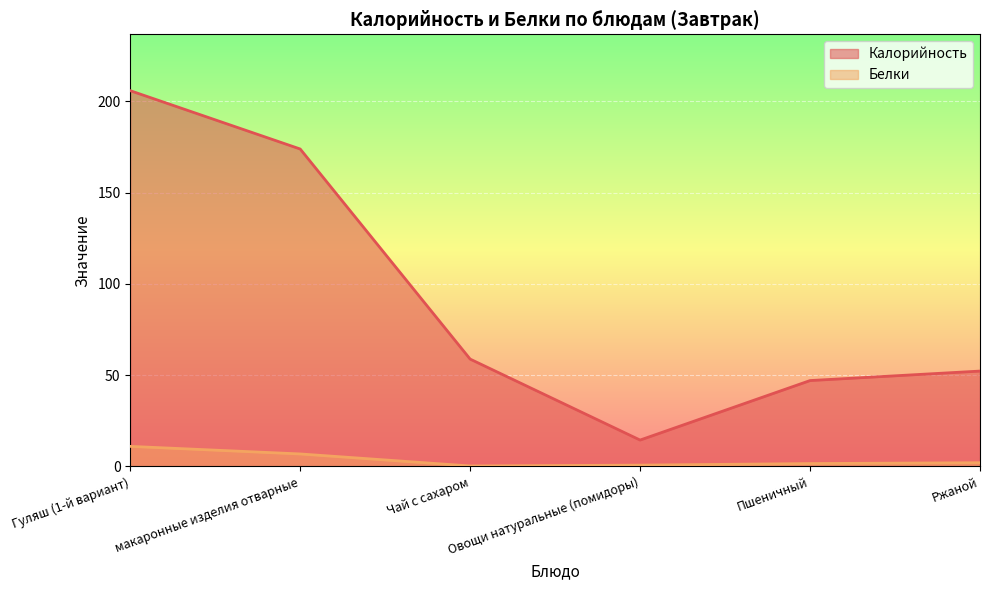

How many lines are shown in the chart?

2